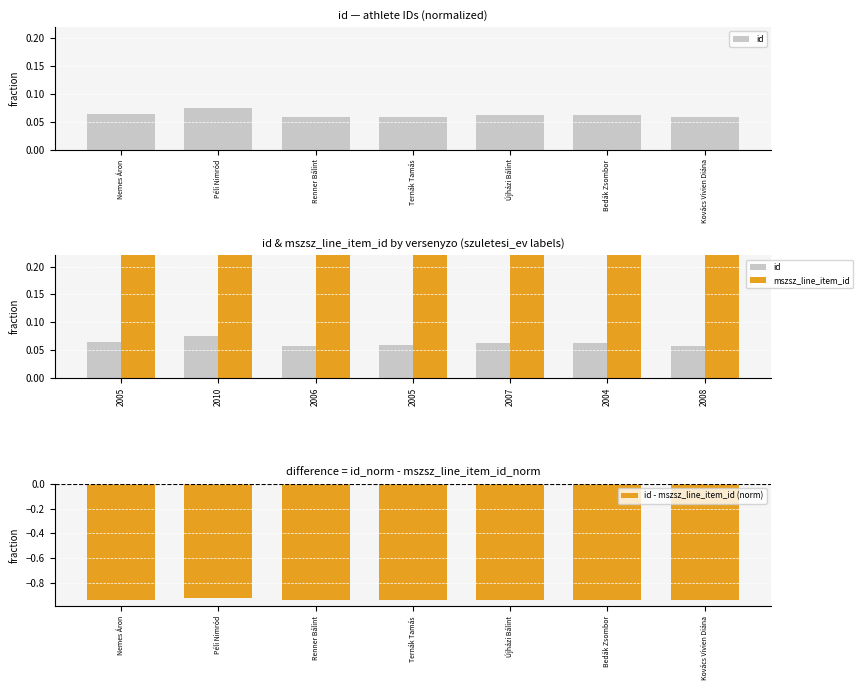

The value of mszsz_line_item_id at 2008 is 1.8. True or false?

False